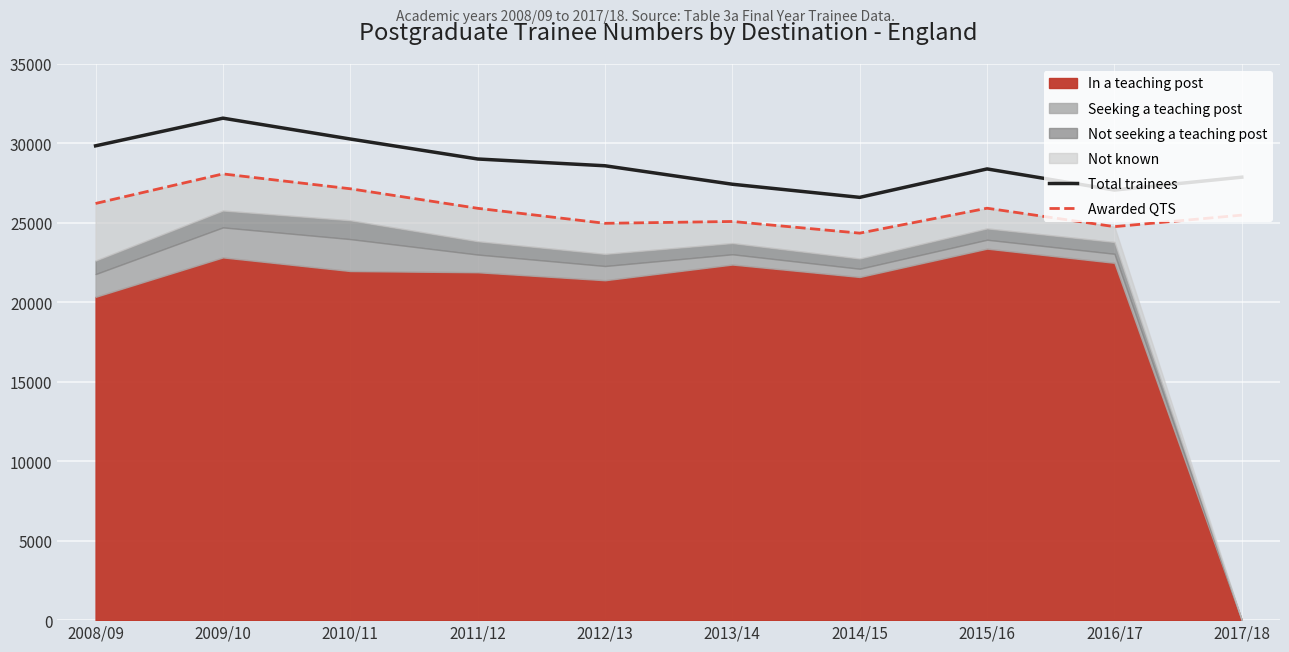

What is the label of the 9th point from the left?

2016/17